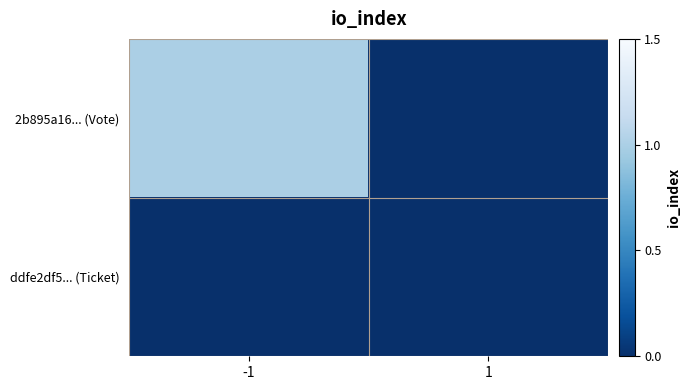

Which series has the largest range (max minus min)?

2b895a16... (Vote)